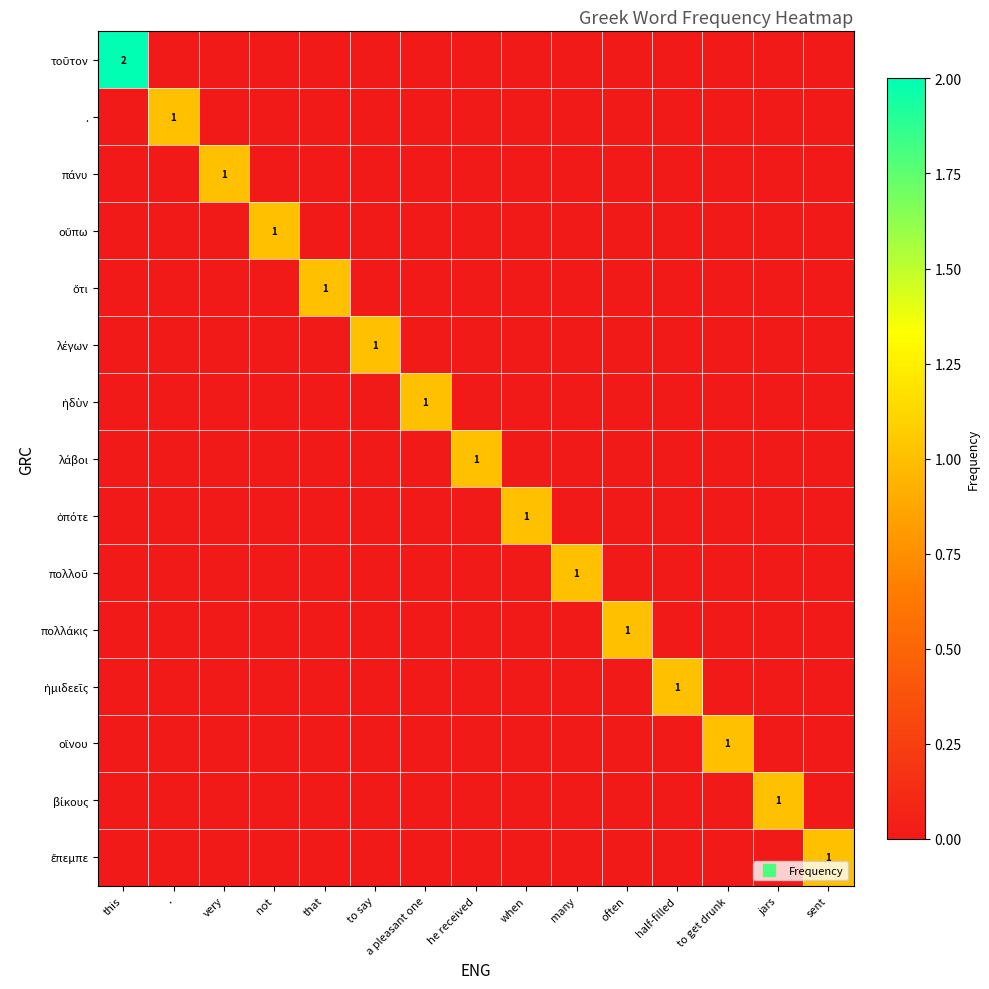

Between when and many, which series saw the biggest shift?

ὁπότε